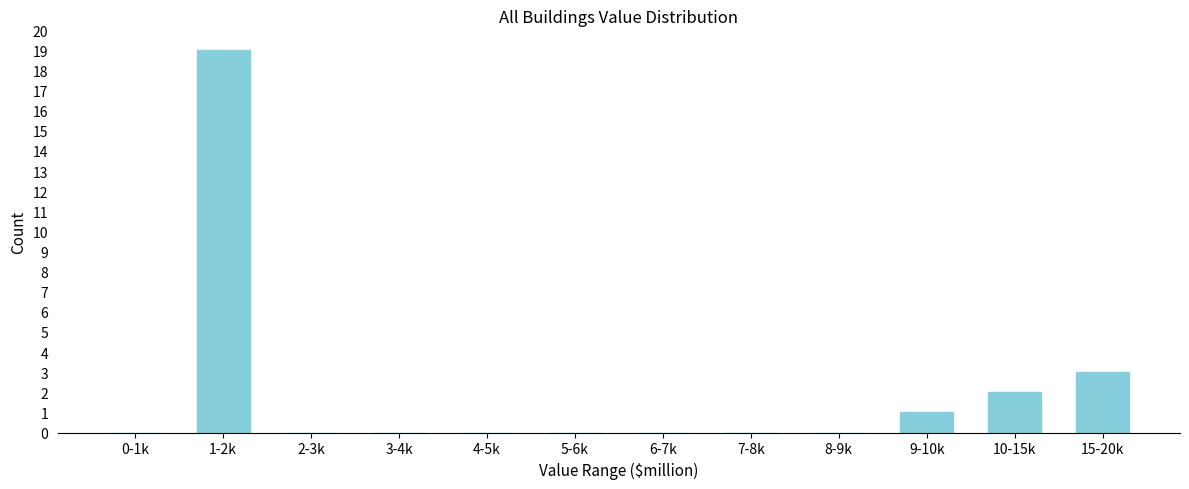

Reading left to right, list all the values displayed in this chart.

0-1k=0	1-2k=19	2-3k=0	3-4k=0	4-5k=0	5-6k=0	6-7k=0	7-8k=0	8-9k=0	9-10k=1	10-15k=2	15-20k=3